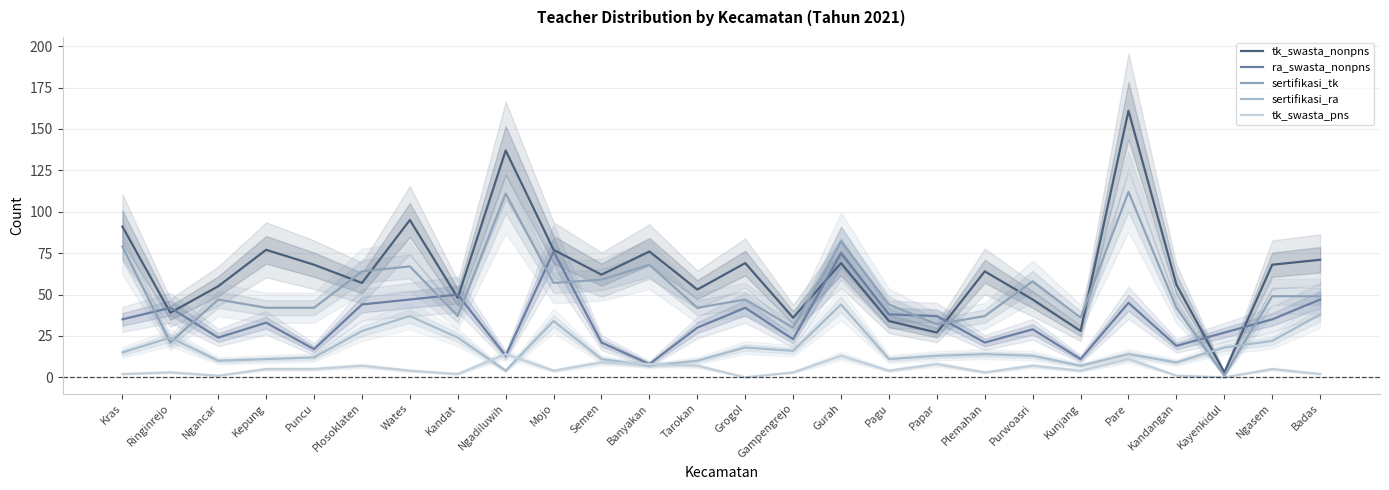

What is the spread (max minus min) of values at Kras?

89